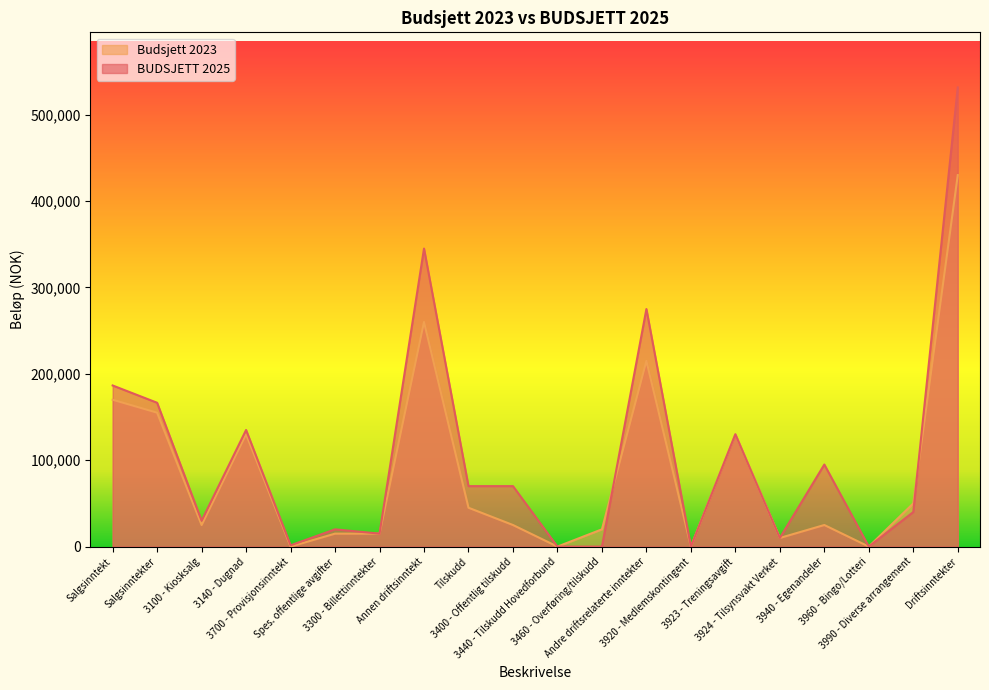

How many values in the BUDSJETT 2025 series are below 70000?

10